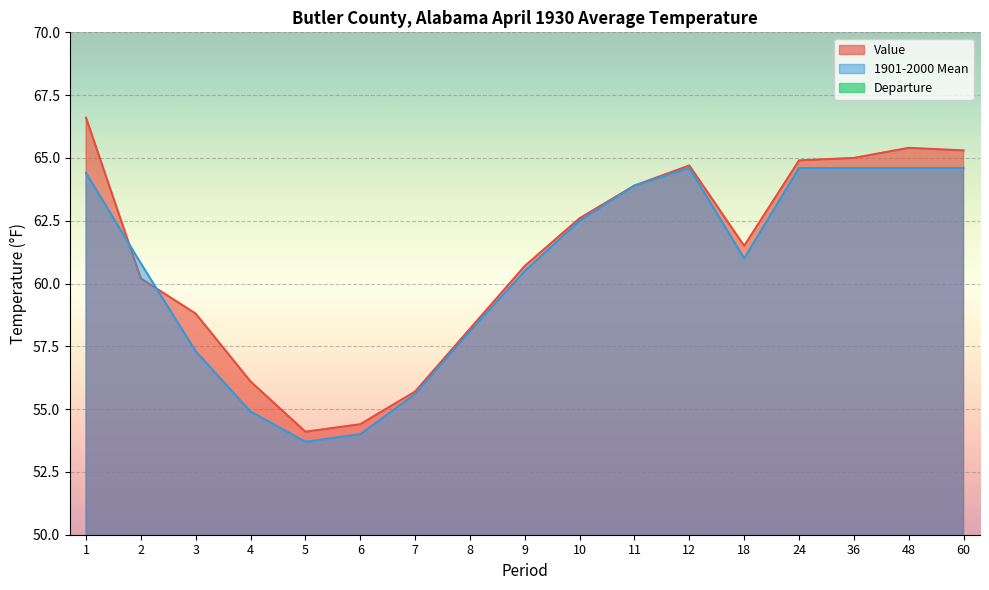

What is the maximum value for 1901-2000 Mean?

64.6